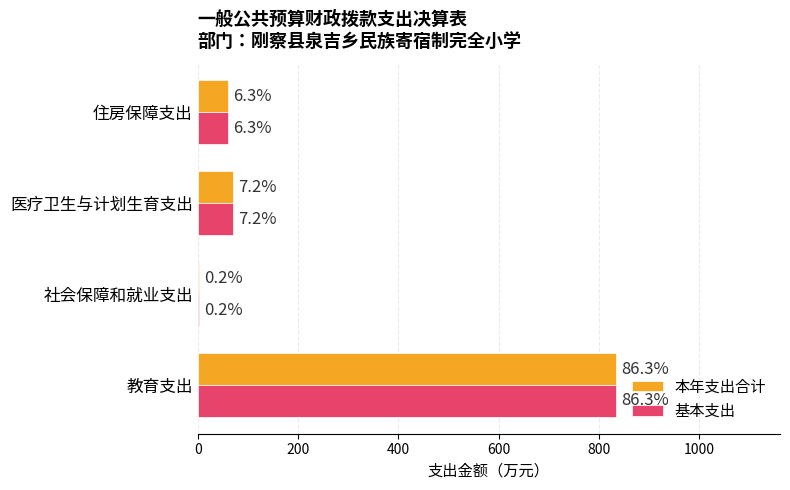

What are all the series names shown in the legend?

本年支出合计, 基本支出